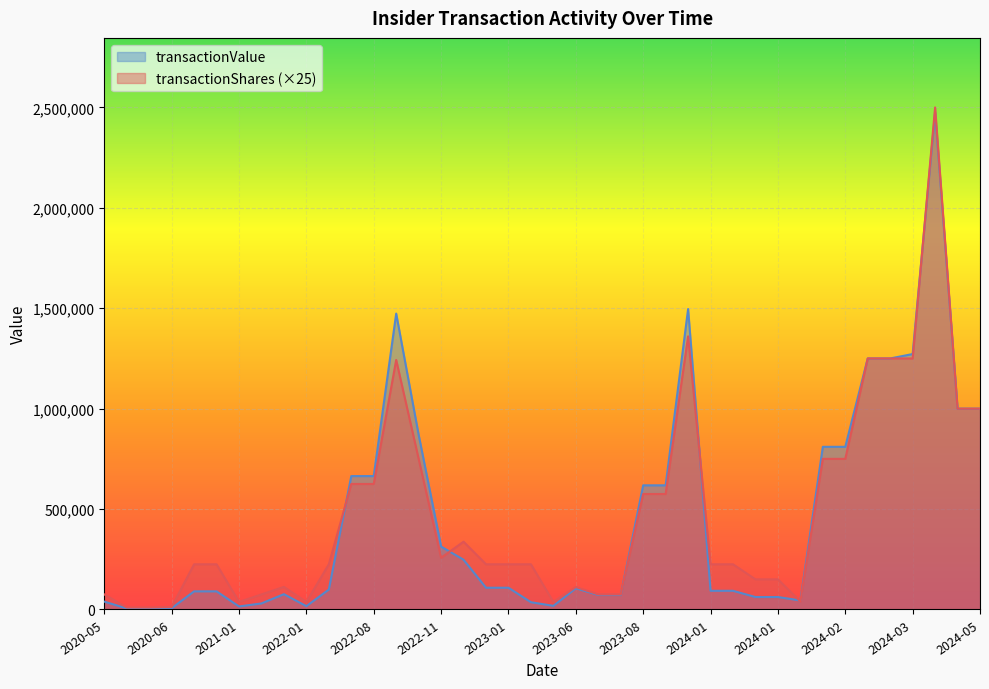

Rank the series by their maximum value, from highest to lowest.

transactionShares (×25), transactionValue